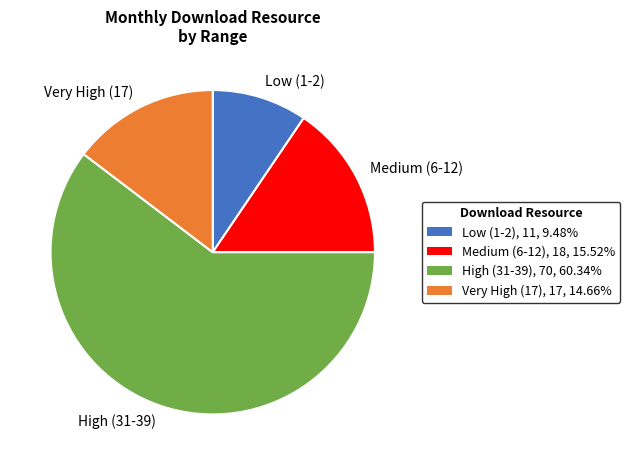

What is the smallest slice in the pie chart?

Low (1-2)